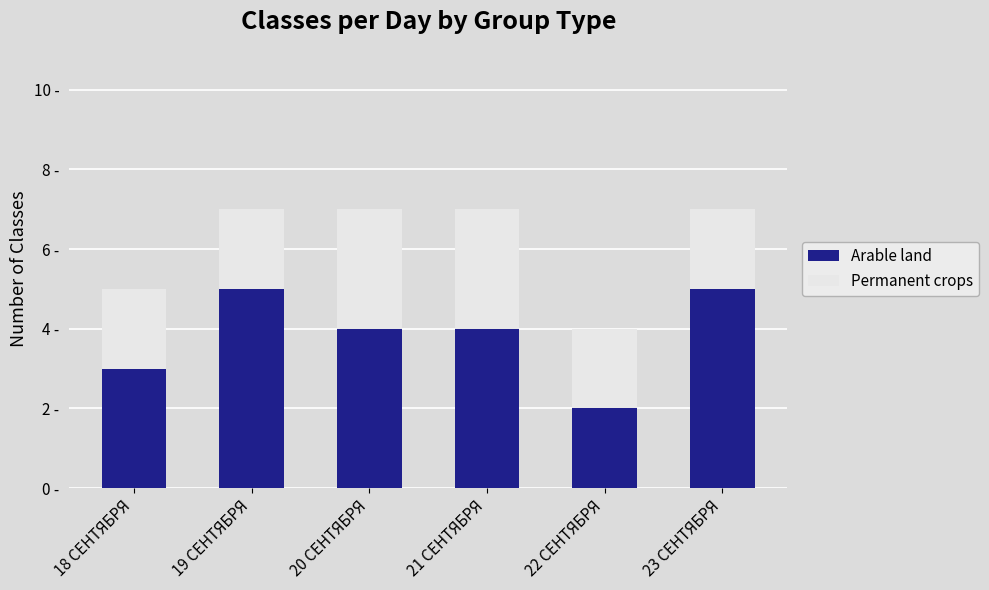

Does the chart contain stacked bars?

Yes